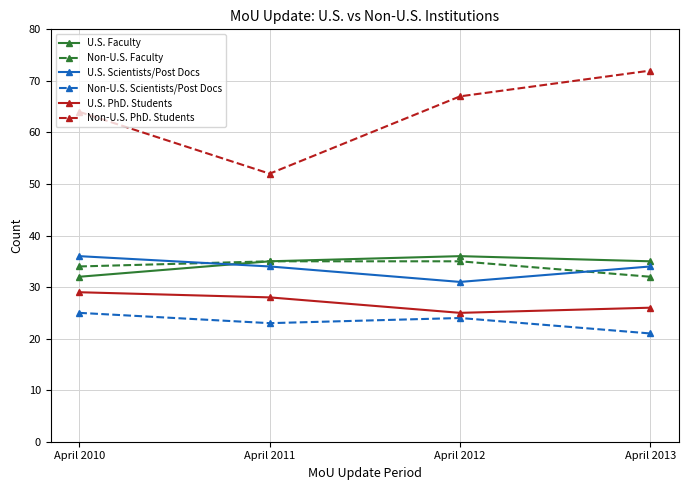

Read the Non-U.S. PhD. Students value at April 2013, to the nearest 5.

70